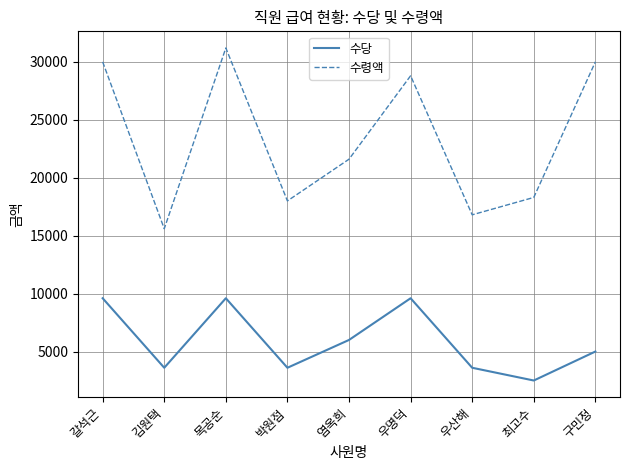

In 수령액, how many points are higher than both neighbors (excluding endpoints)?

2